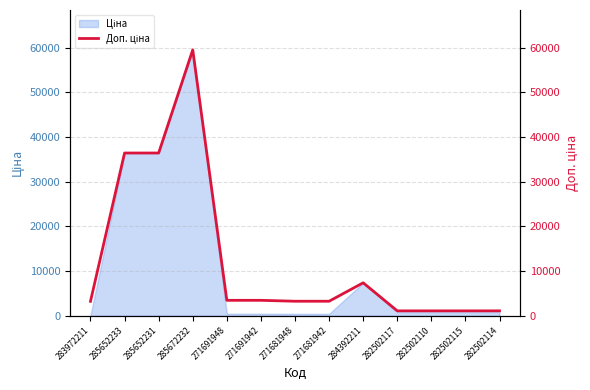

What is the greatest value displayed?

59523.0